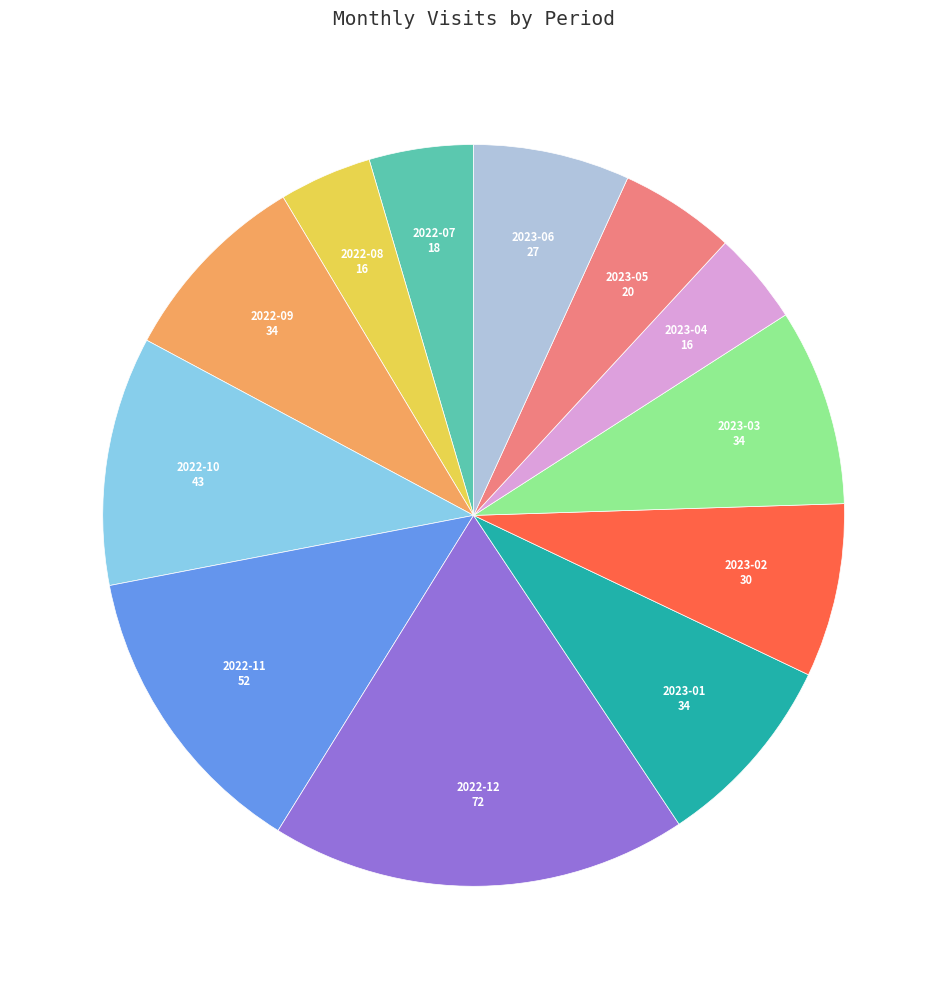

Is there any slice that represents more than half of the pie?

No